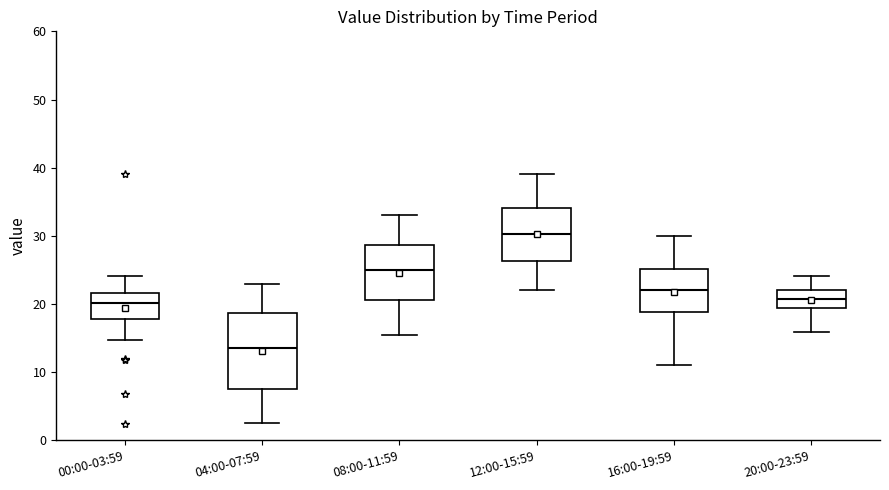

Which box is the tallest, from its lower edge to its upper edge?

04:00-07:59